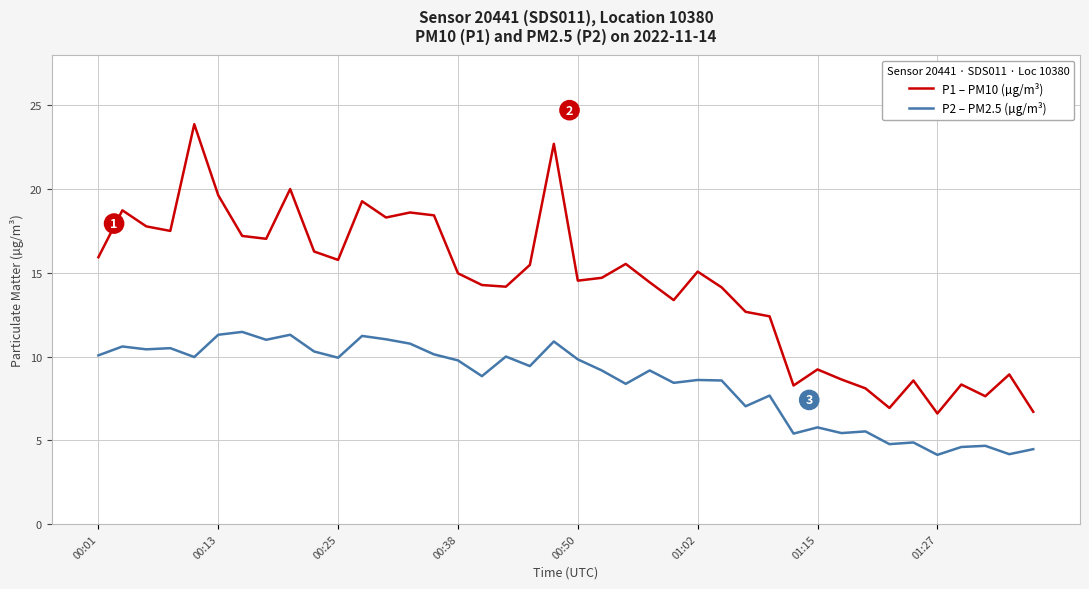

What is the difference between the maximum and second lowest values in the P2 – PM2.5 (µg/m³) series?

7.3